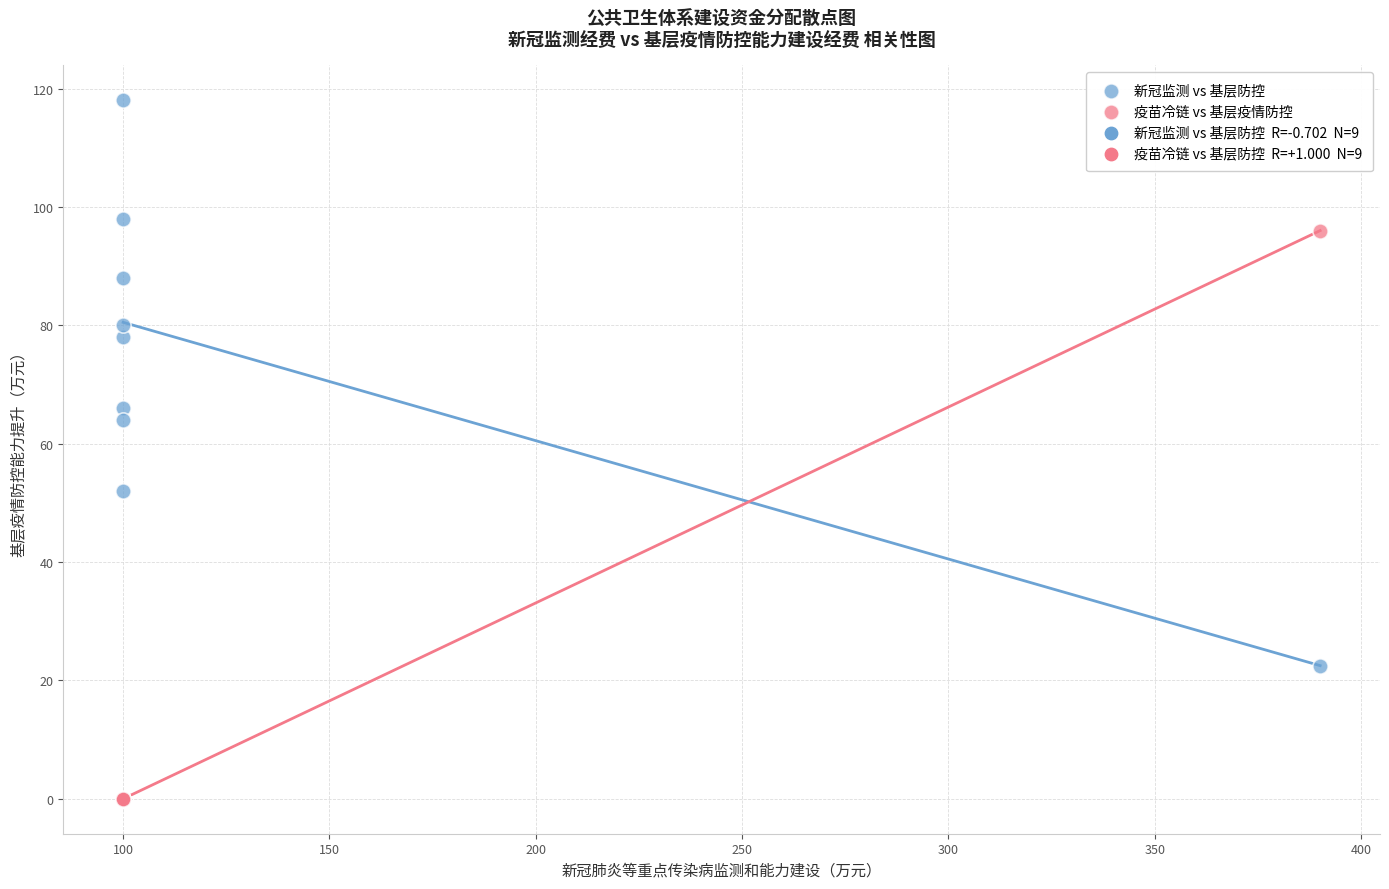

What is the X range (max minus min) for the scatter plot?

290.1